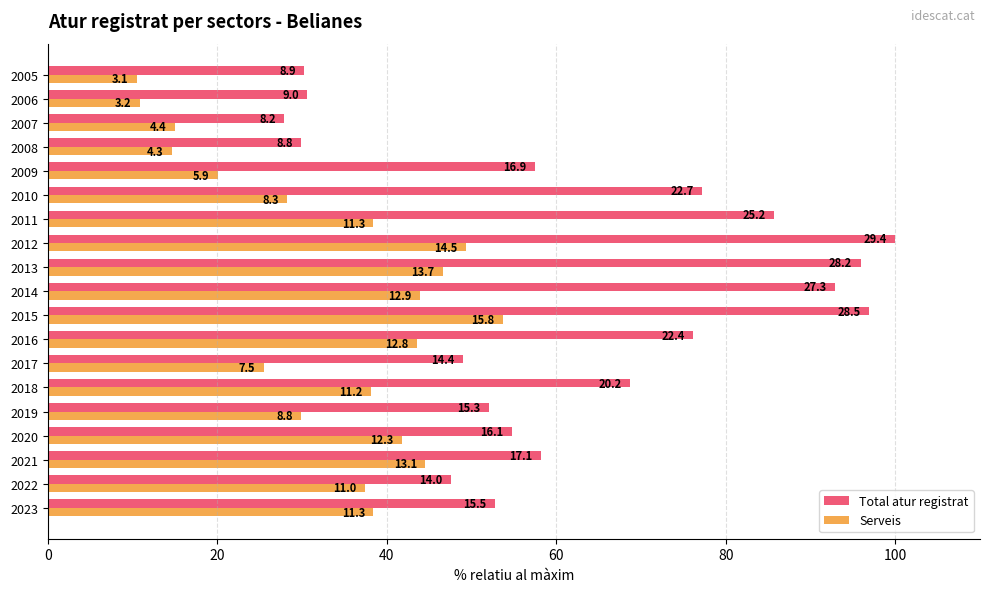

What are all the series names shown in the legend?

Total atur registrat, Serveis